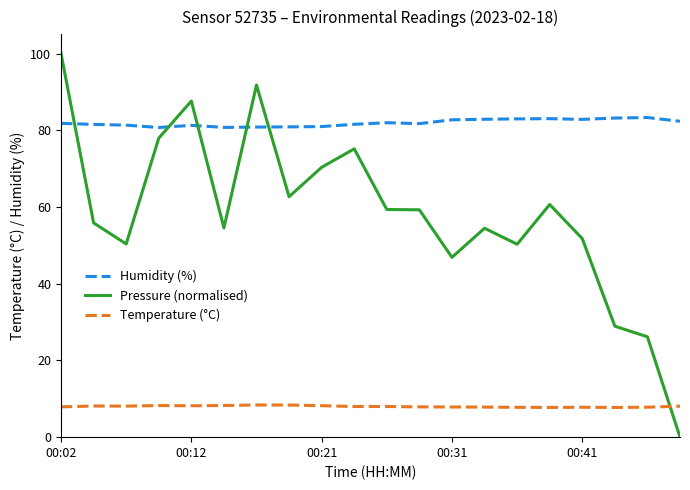

List the series in order of their overall mean, lowest first.

Temperature (°C), Pressure (normalised), Humidity (%)